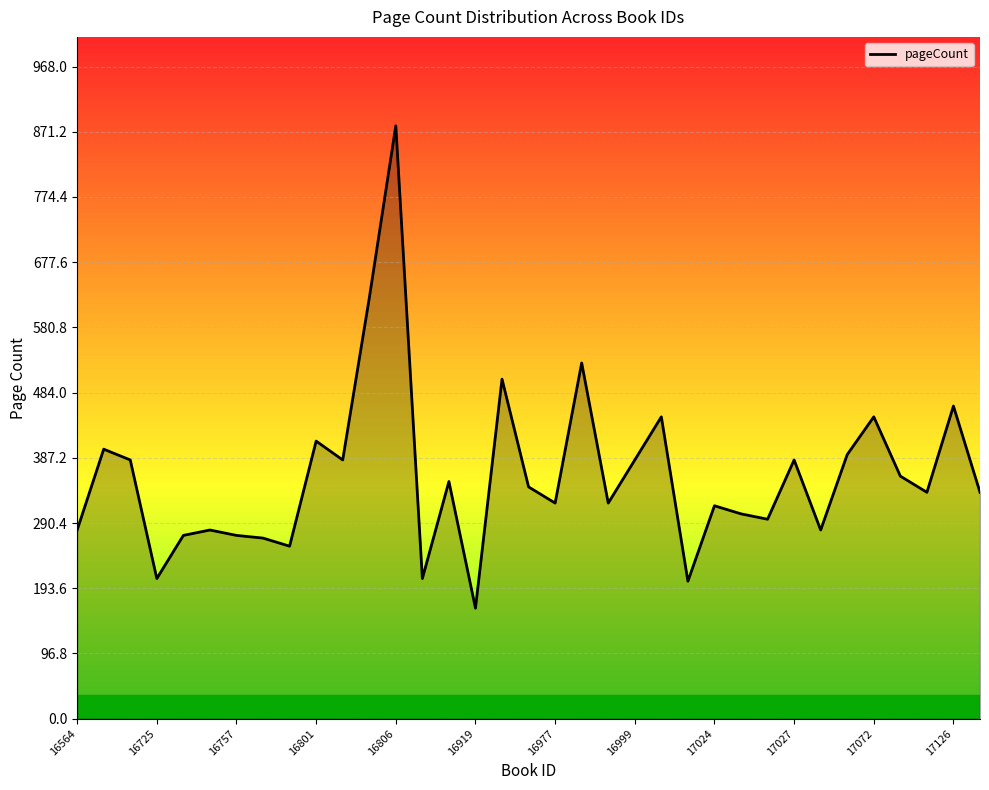

What is the greatest value displayed?

880